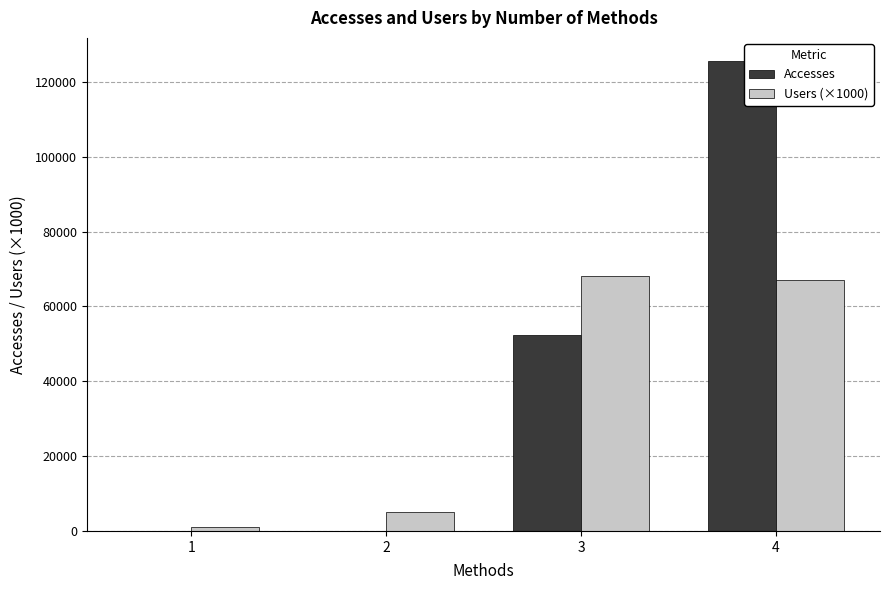

Between 2 and 4, which series saw the biggest shift?

Accesses